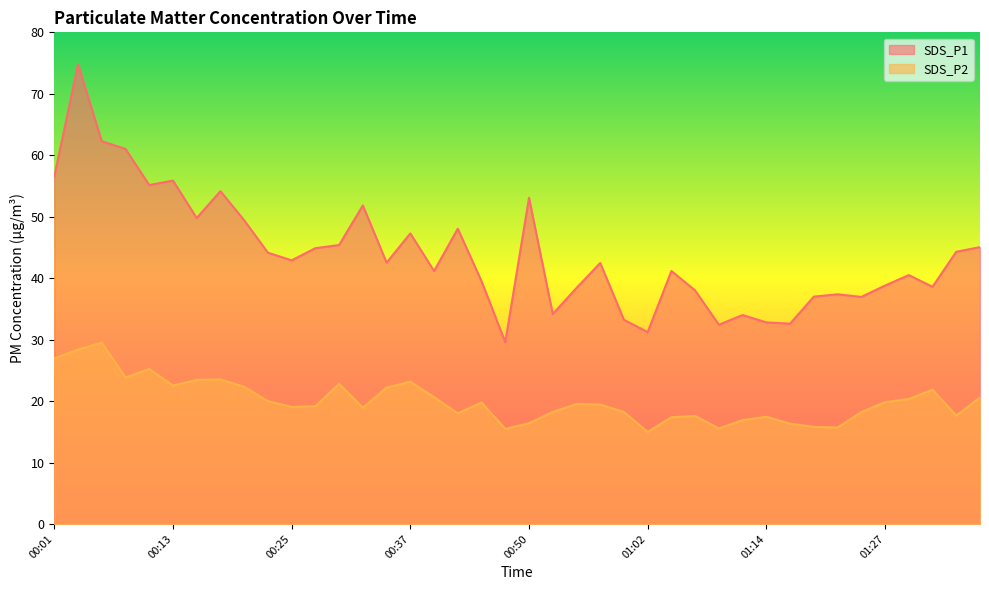

Is it true that SDS_P1 equals 56.4 at 01:29?

False